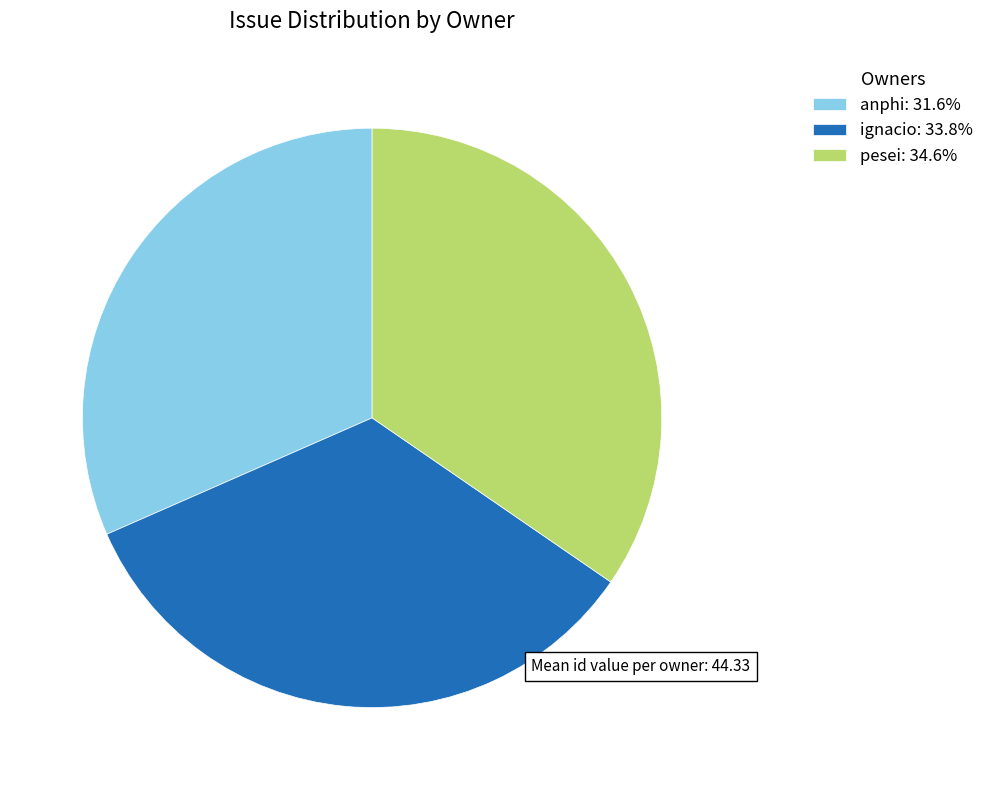

What is the ratio of the value at anphi: 31.6% to the value at pesei: 34.6%?

0.9